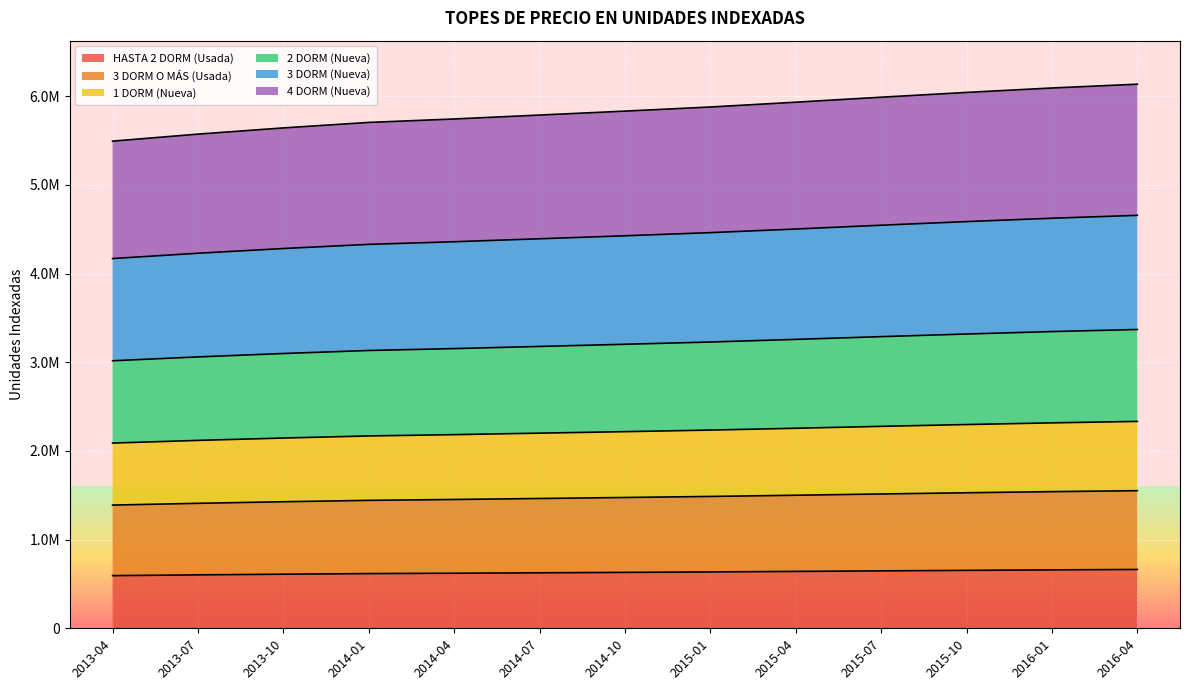

Between 2016-04 and 2014-07, which is larger?

2016-04